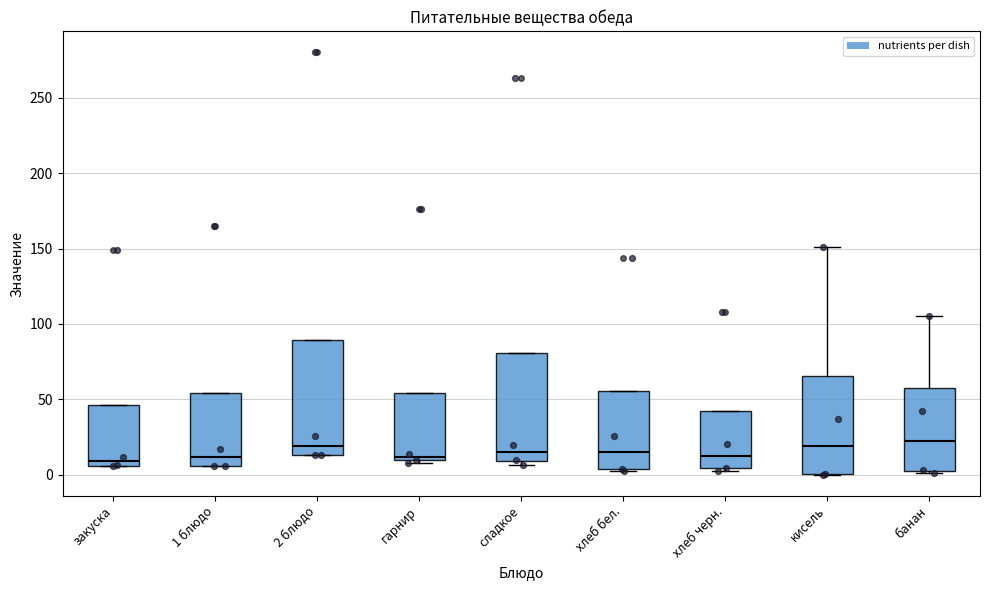

Reading left to right, transcribe this box plot: for each box, give where its median line is, the range the box spans, and where its two whiskers end, as read against the y-axis. The values are not printed on the chart, so give them approximately, as read against the axis.

закуска: median 10, box 5 to 45, whiskers 5 to 45
1 блюдо: median 10, box 5 to 55, whiskers 5 to 55
2 блюдо: median 20, box 15 to 90, whiskers 15 to 90
гарнир: median 10 (just above the box's lower edge), box 10 to 55, whiskers 10 (just below the box's lower edge) to 55
сладкое: median 15, box 10 to 80, whiskers 5 to 80
хлеб бел.: median 15, box 5 to 55, whiskers 0 to 55
хлеб черн.: median 10, box 5 to 40, whiskers 5 (just below the box's lower edge) to 40
кисель: median 20, box 0 to 65, whiskers 0 to 150
банан: median 25, box 5 to 60, whiskers 0 to 105